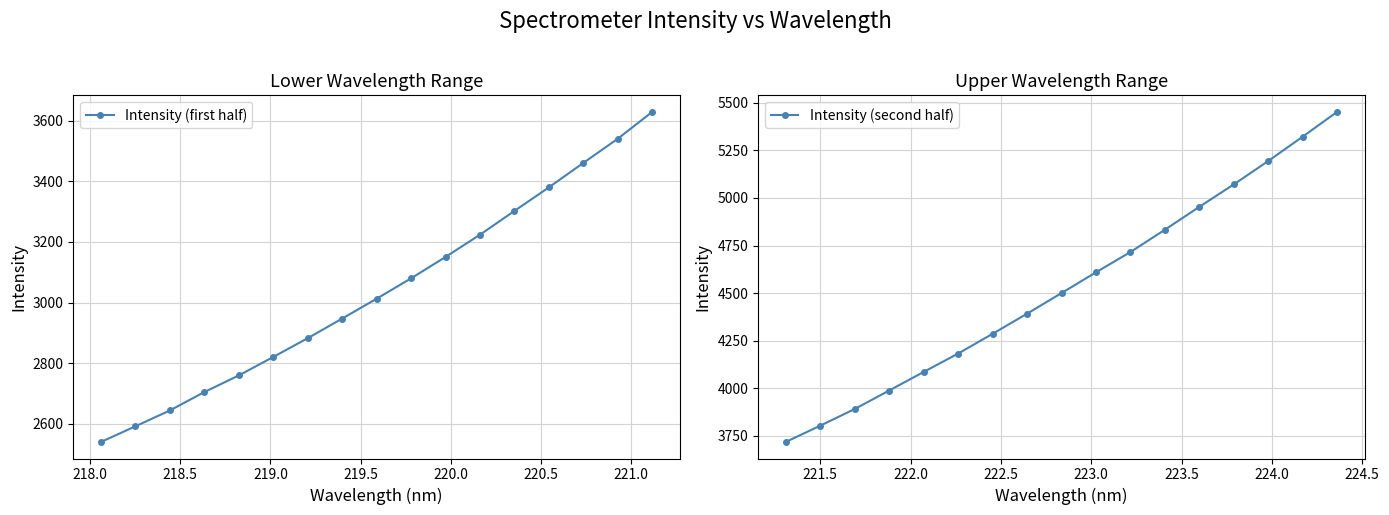

True or false: Intensity (second half) has more than 0 interior local peaks.

False